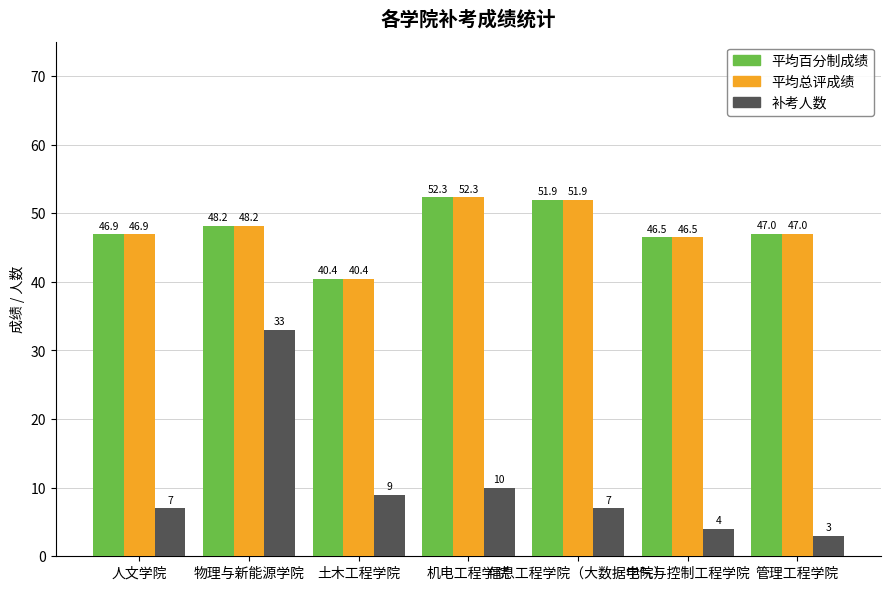

Reading right to left, what are all the values shown in this chart?

平均百分制成绩: 管理工程学院=47.0	电气与控制工程学院=46.5	信息工程学院（大数据学院）=51.9	机电工程学院=52.3	土木工程学院=40.4	物理与新能源学院=48.2	人文学院=46.9
平均总评成绩: 管理工程学院=47.0	电气与控制工程学院=46.5	信息工程学院（大数据学院）=51.9	机电工程学院=52.3	土木工程学院=40.4	物理与新能源学院=48.2	人文学院=46.9
补考人数: 管理工程学院=3.0	电气与控制工程学院=4.0	信息工程学院（大数据学院）=7.0	机电工程学院=10.0	土木工程学院=9.0	物理与新能源学院=33.0	人文学院=7.0